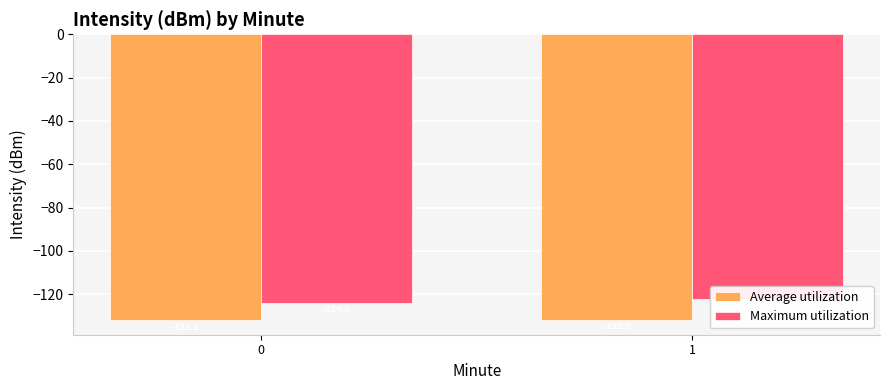

What is the value of the Maximum utilization bar at the 1st from the left?

-124.0